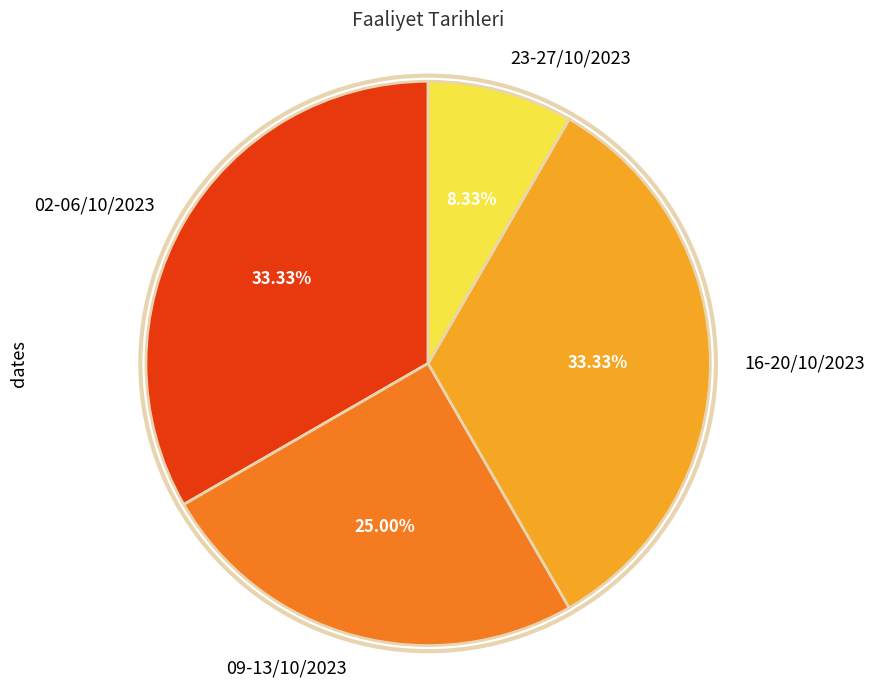

What percentage do 09-13/10/2023 and 02-06/10/2023 together represent?

58.3%